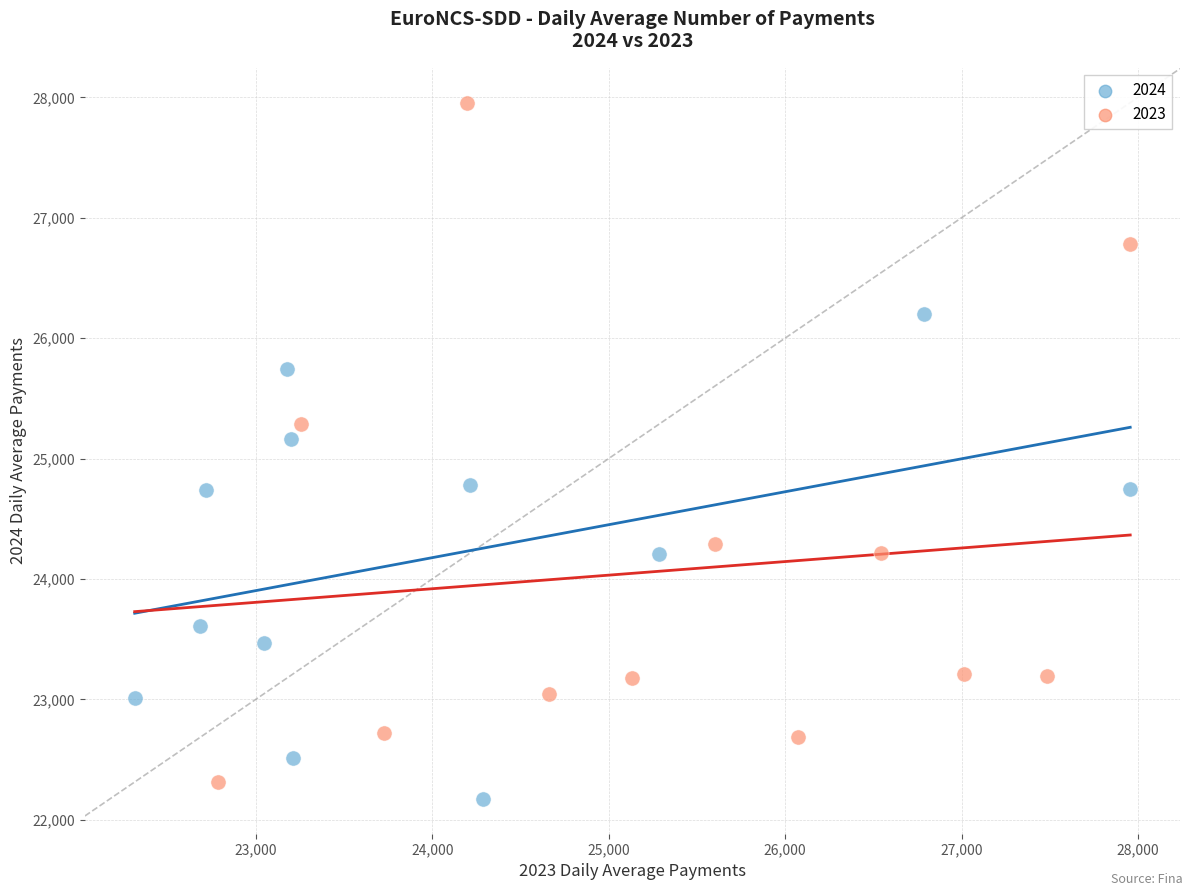

Which series contains the highest Y value?

2023